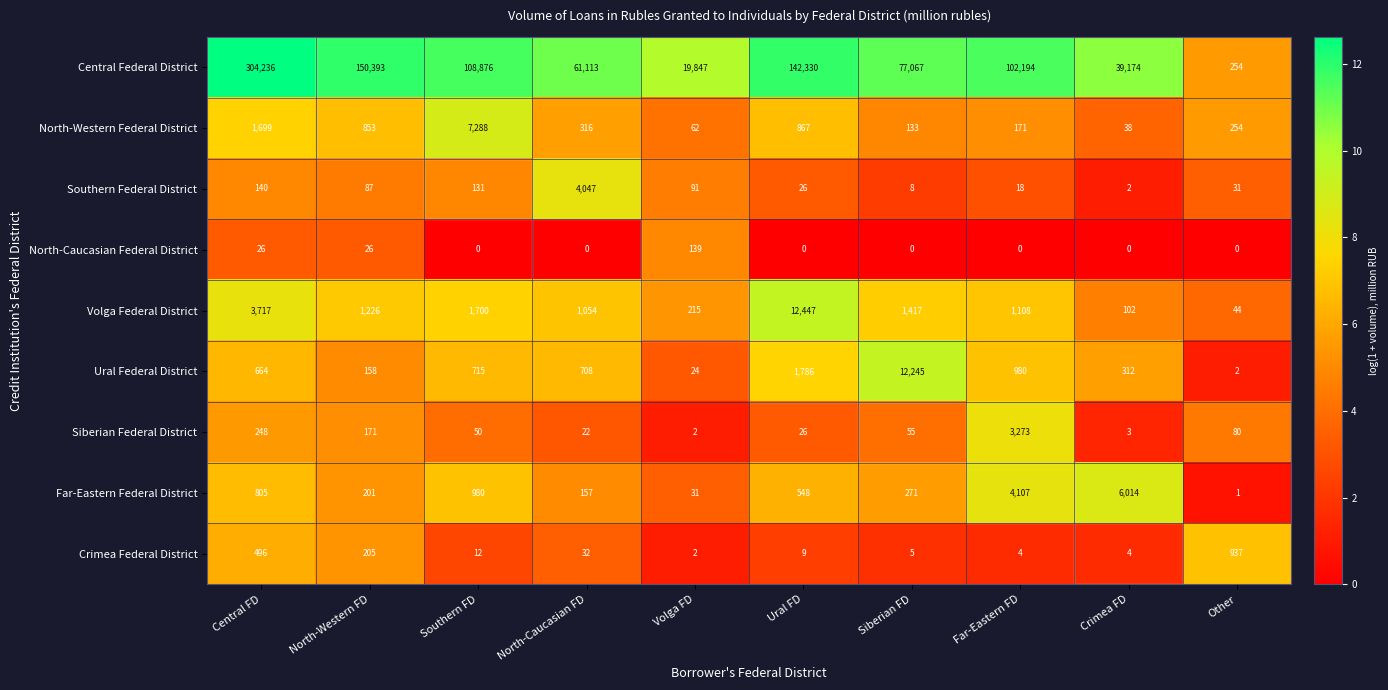

What is the highest value of the Crimea Federal District series?

937